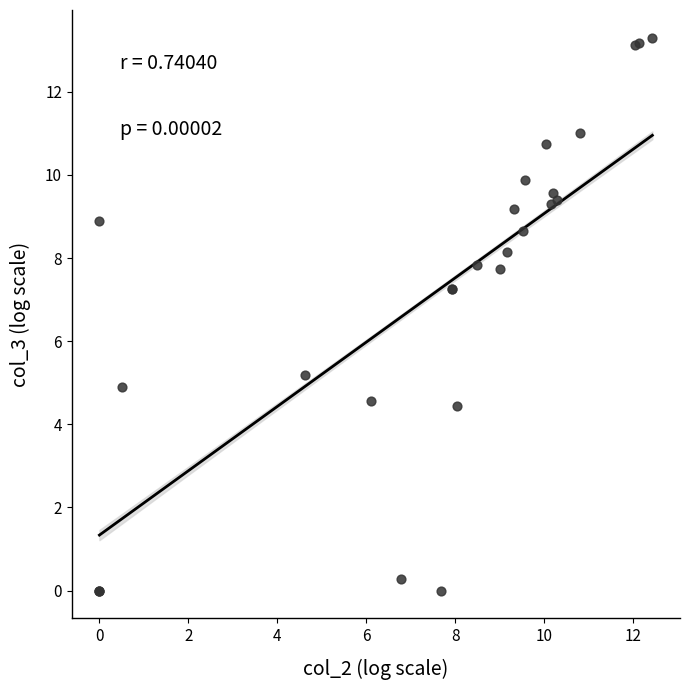

What Y value in the scatter plot is closest to 6?

5.2